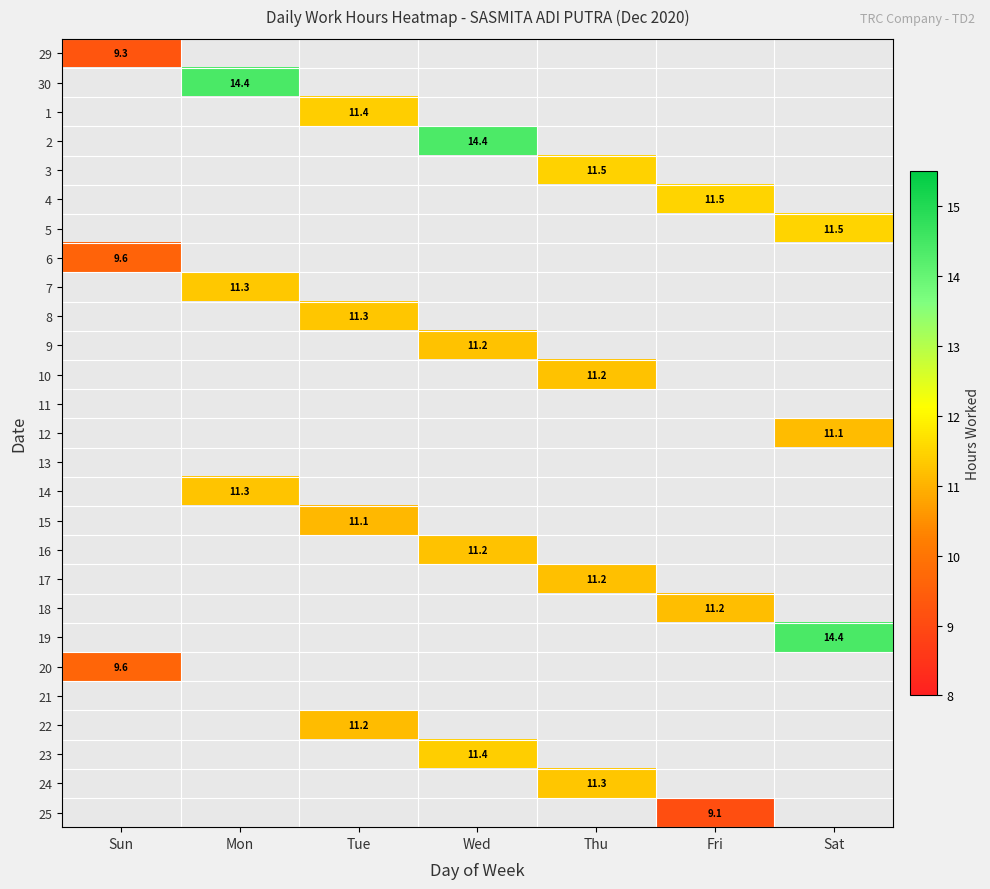

What is the smallest value displayed?

9.1